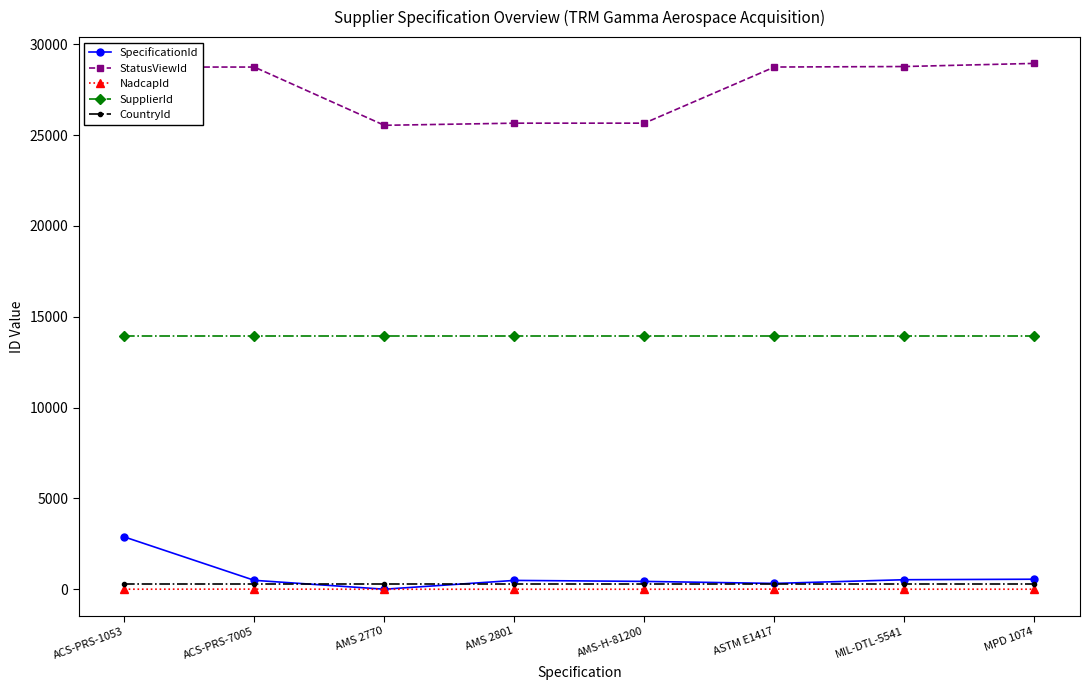

How many times do SpecificationId and CountryId cross each other?

2